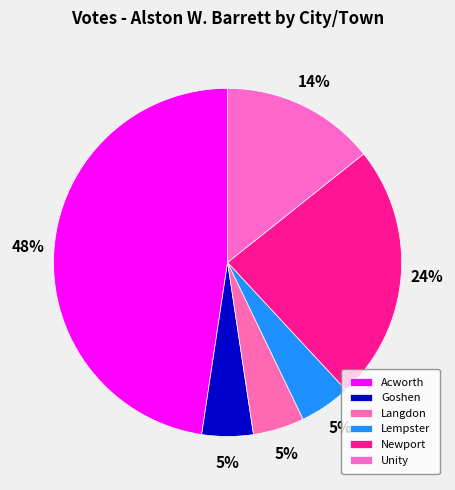

Does any single category account for the majority?

No